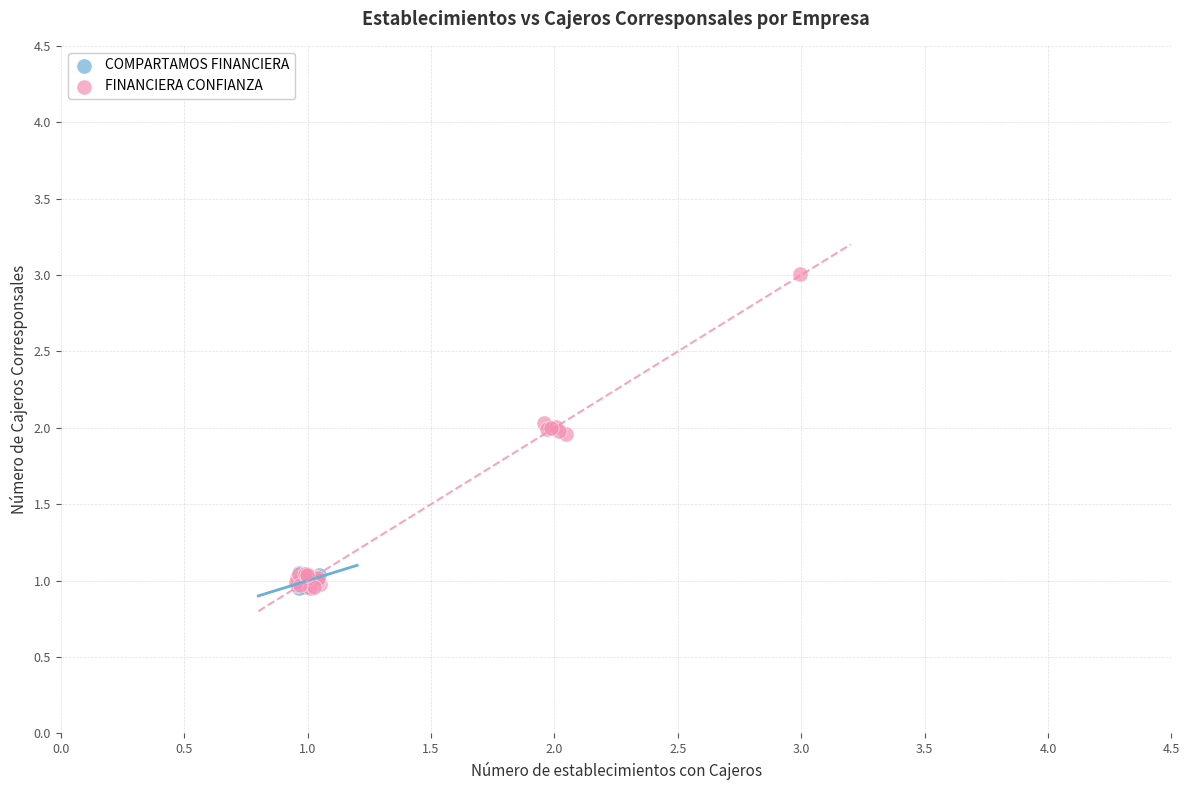

Which series has the largest Y range (max minus min)?

FINANCIERA CONFIANZA